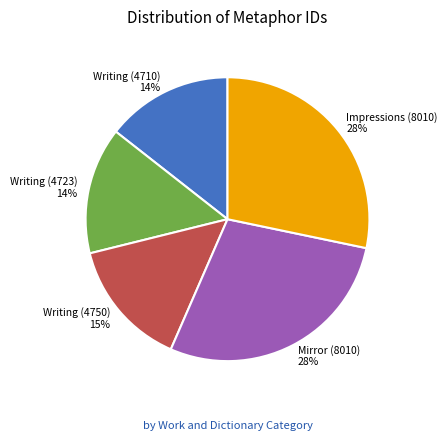

How many segments does this pie chart have?

5